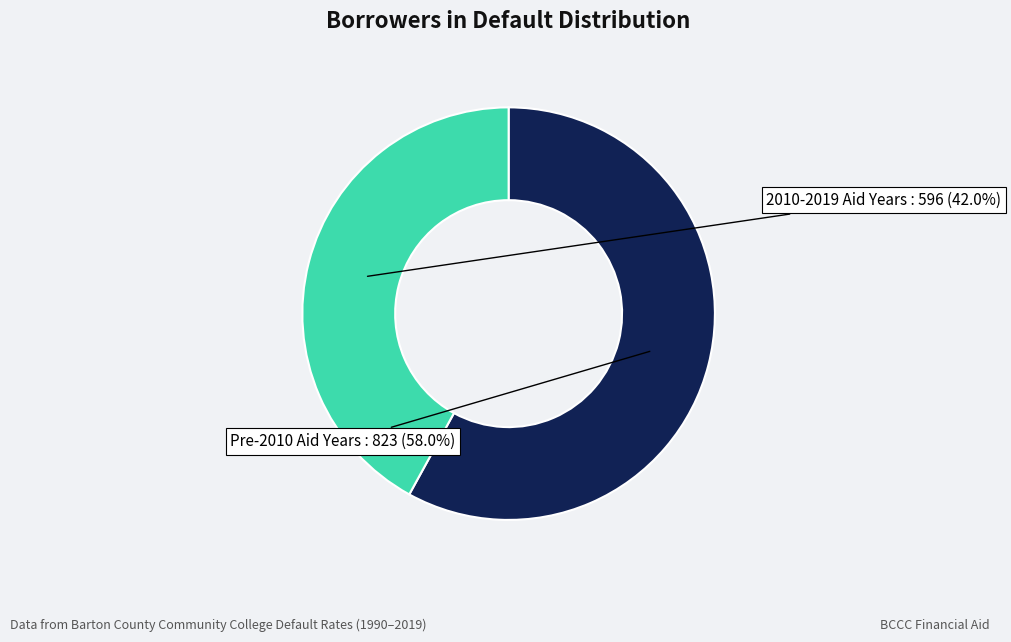

Does any single category account for the majority?

Yes